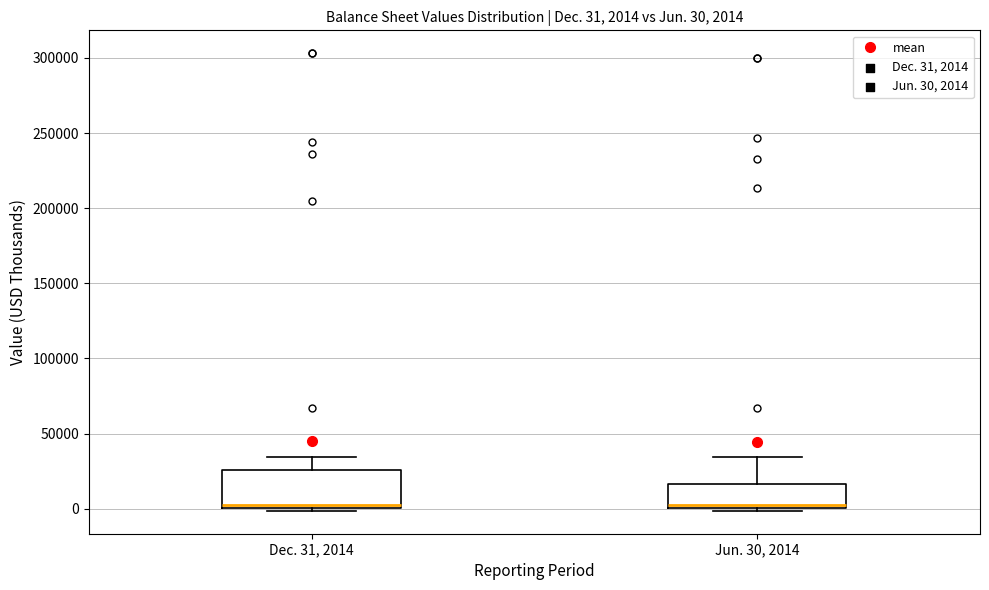

Comparing the boxes themselves (not the whiskers), which one is the tallest?

Dec. 31, 2014